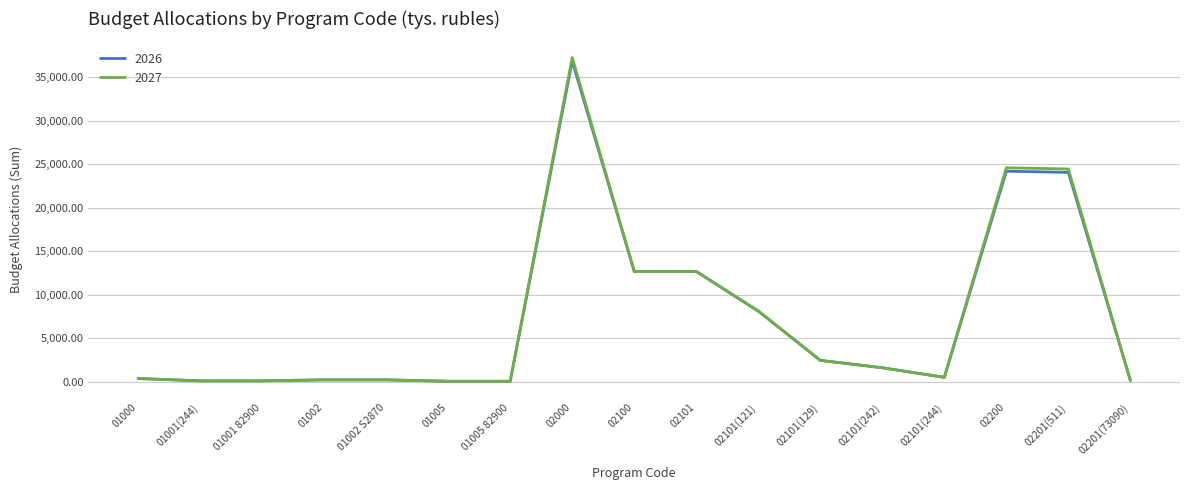

Is the value of 2027 at 02101(242) greater than the value of 2026 at 02101?

No